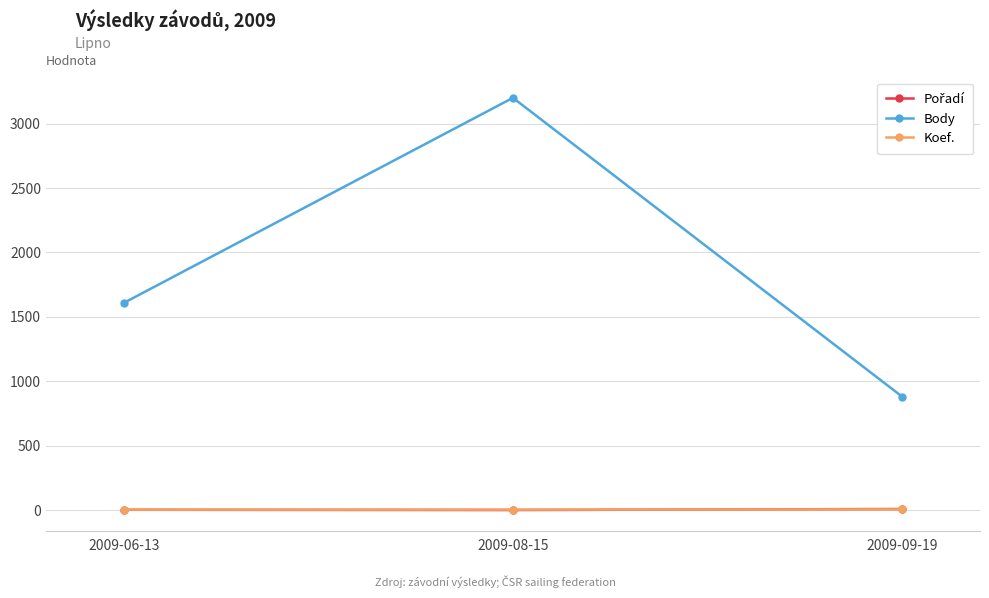

What position from the left is 2009-08-15?

2